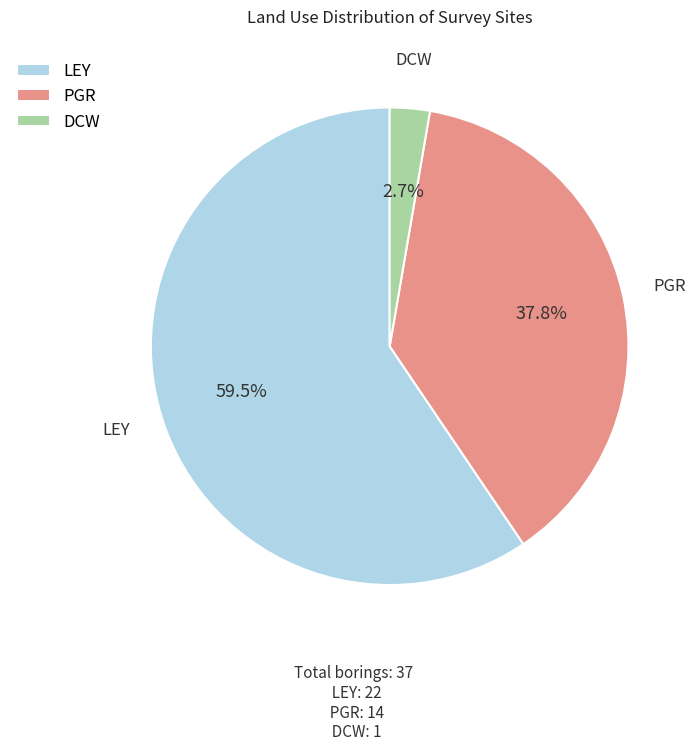

To the nearest percent, what is the average slice percentage?

33%